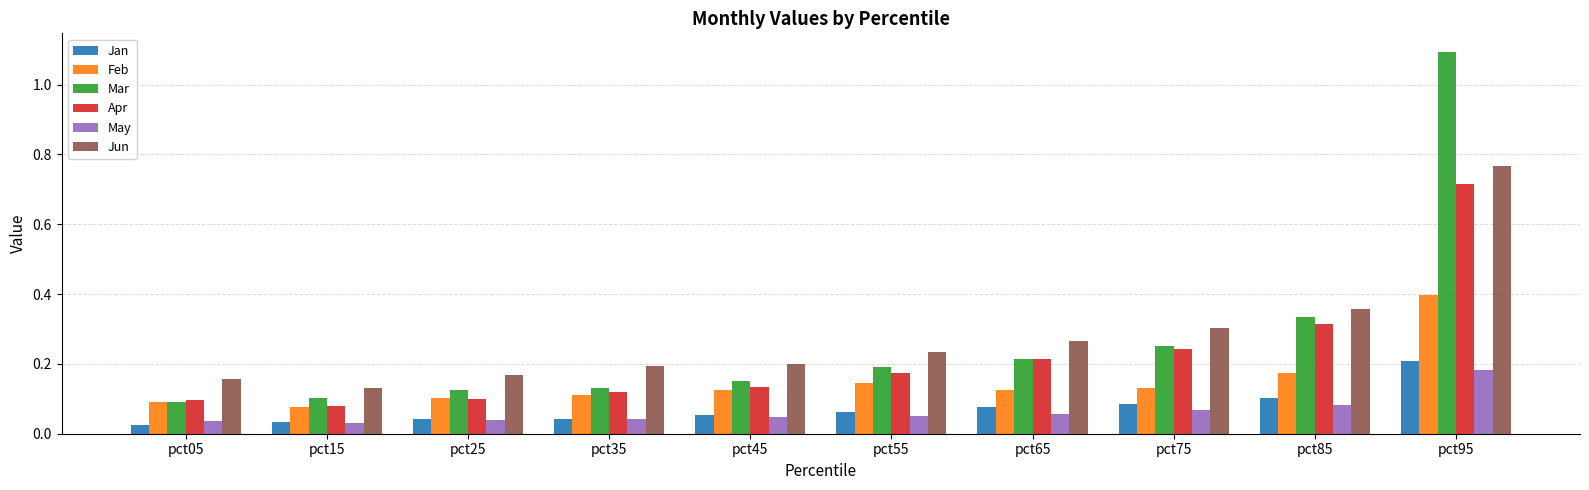

Between pct15 and pct65, which series saw the biggest shift?

Apr